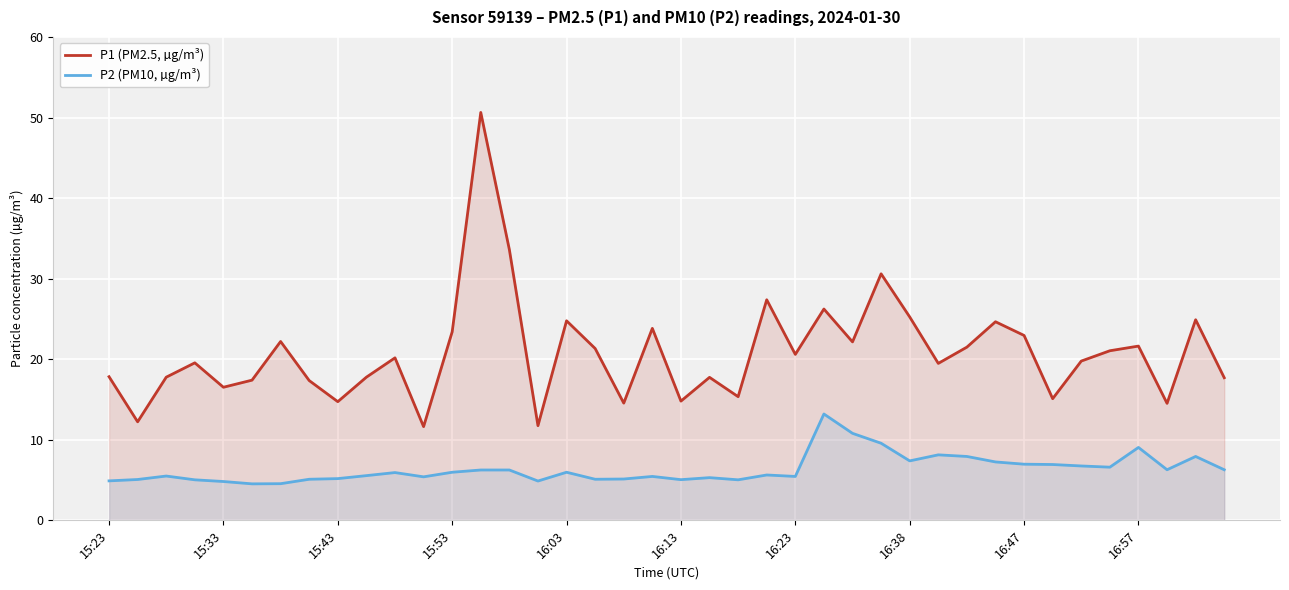

What is the average value of the P2 (PM10, µg/m³) series?

6.4